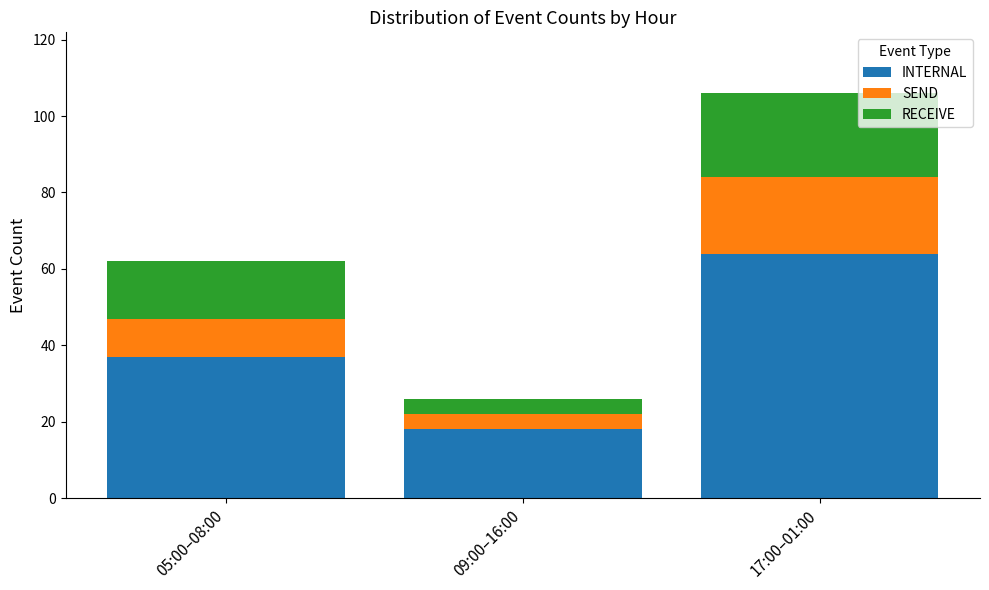

What is the difference between the maximum and minimum values in the INTERNAL series?

46